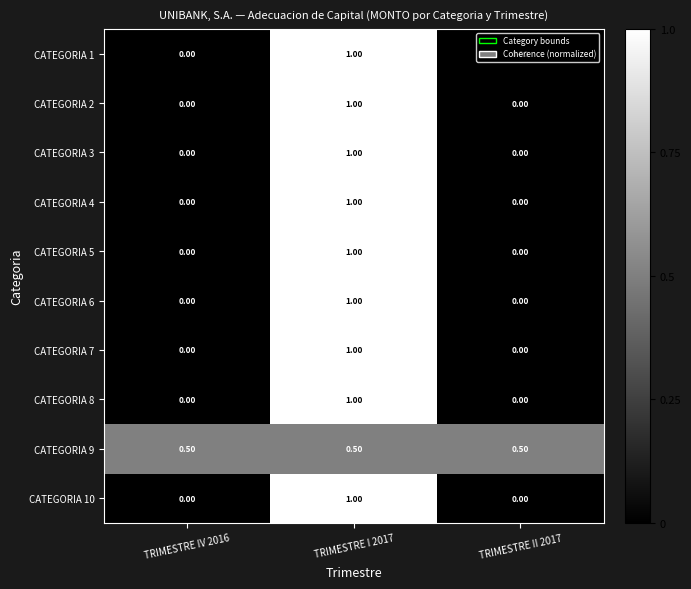

What is the sum of all CATEGORIA 4 values?

1.0